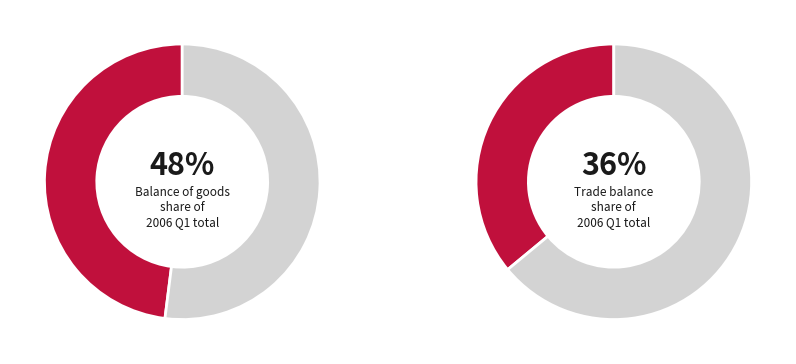

True or false: Balance of services accounts for 1% of the total.

False